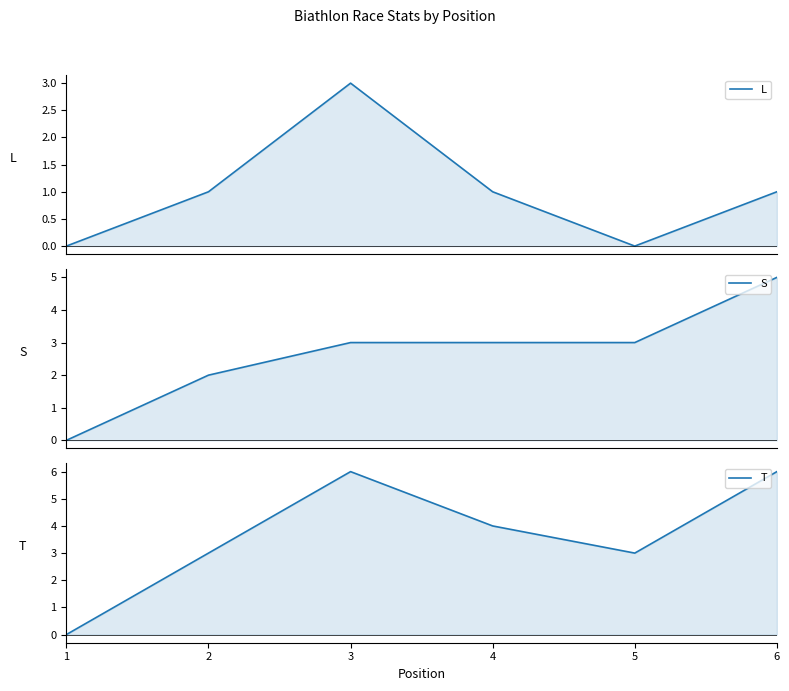

What is the value of the T point at the 6th from the left?

6